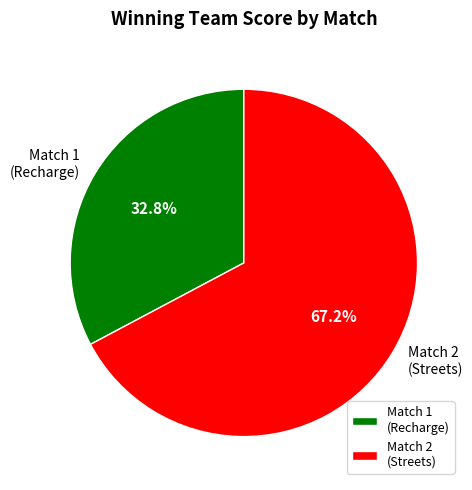

Does Match 2 (Streets) represent more than half of the total?

Yes